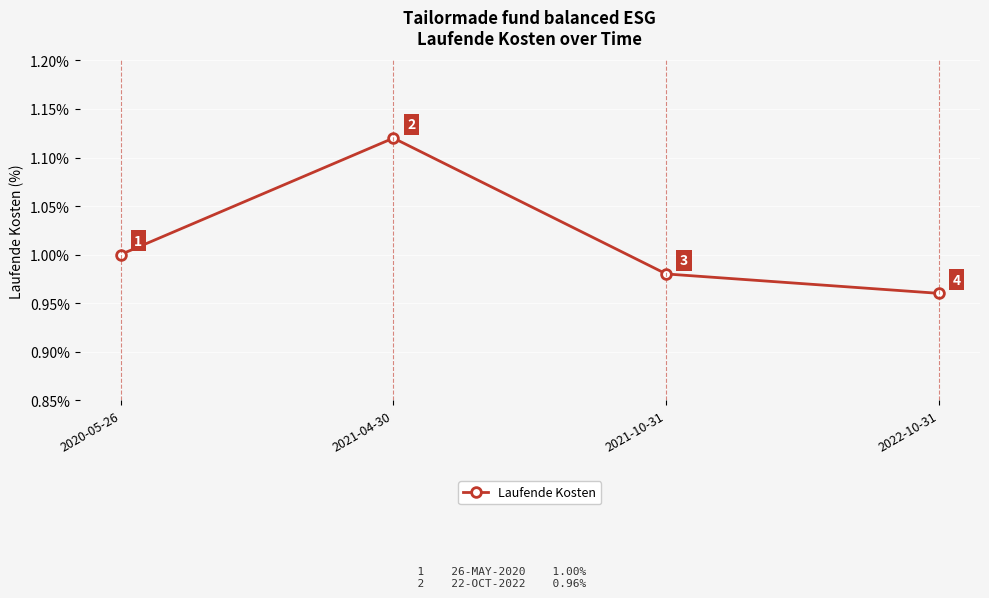

What is the smallest value displayed?

1.0